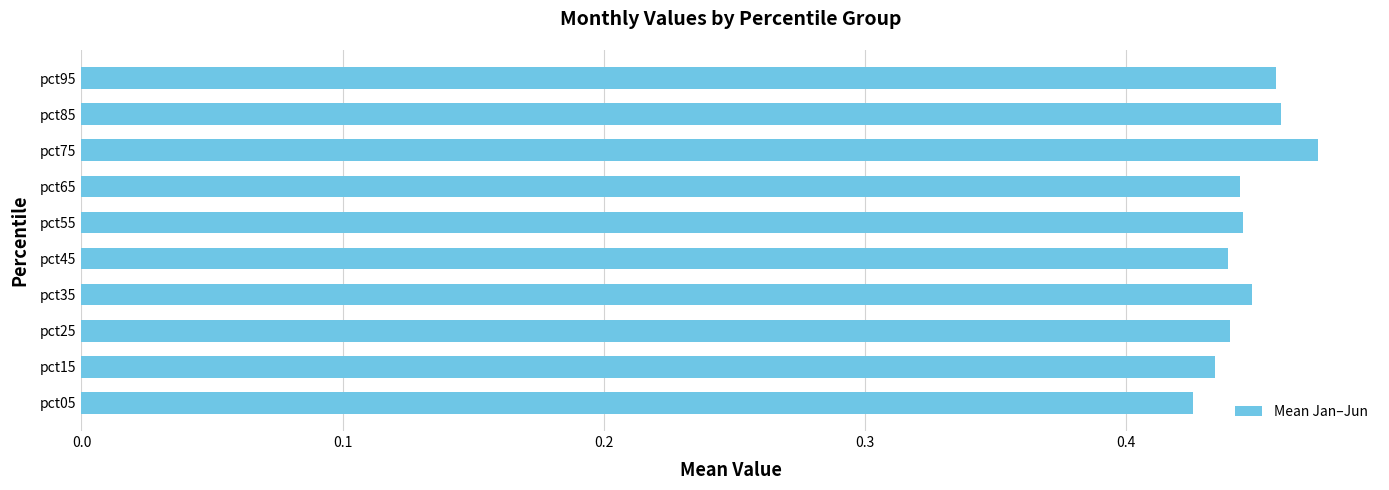

Is it true that the value at pct65 is 0.8?

False